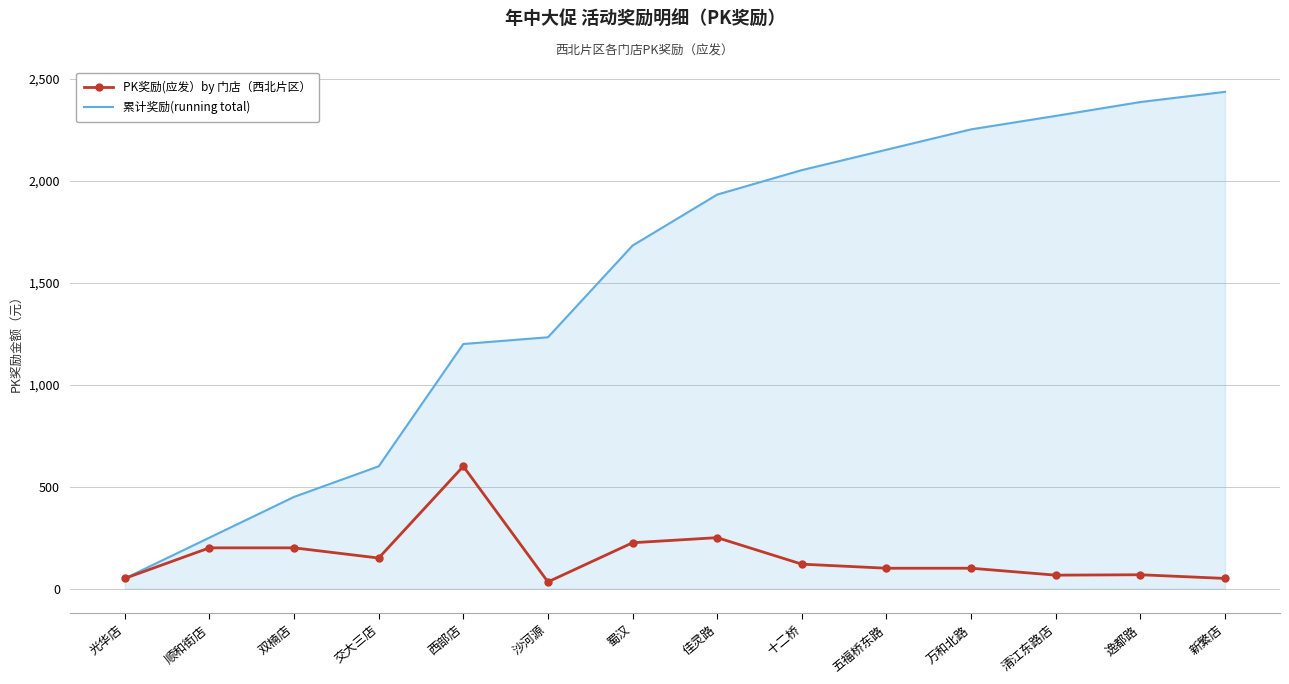

What is the total value across all series at 佳灵路?

2183